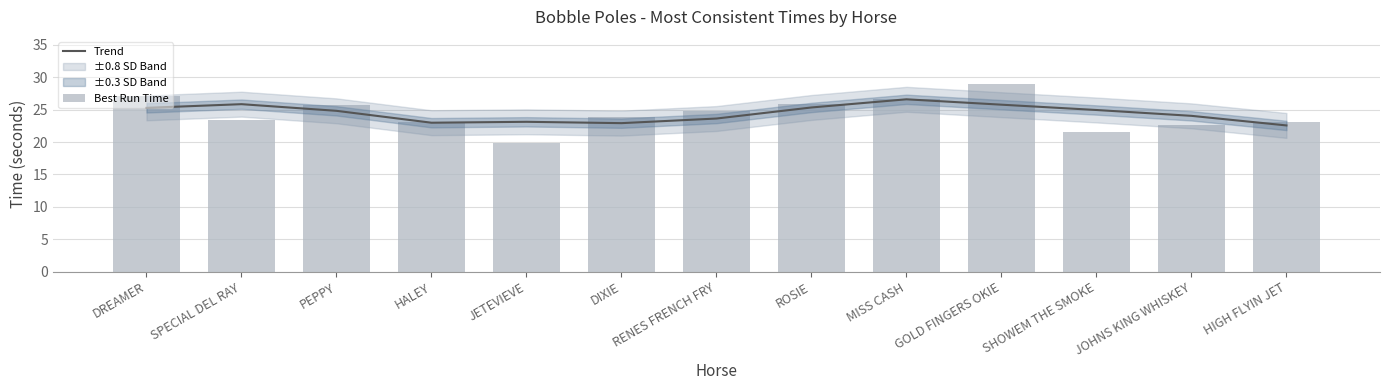

Which series changed the most between PEPPY and JOHNS KING WHISKEY?

Best Run Time